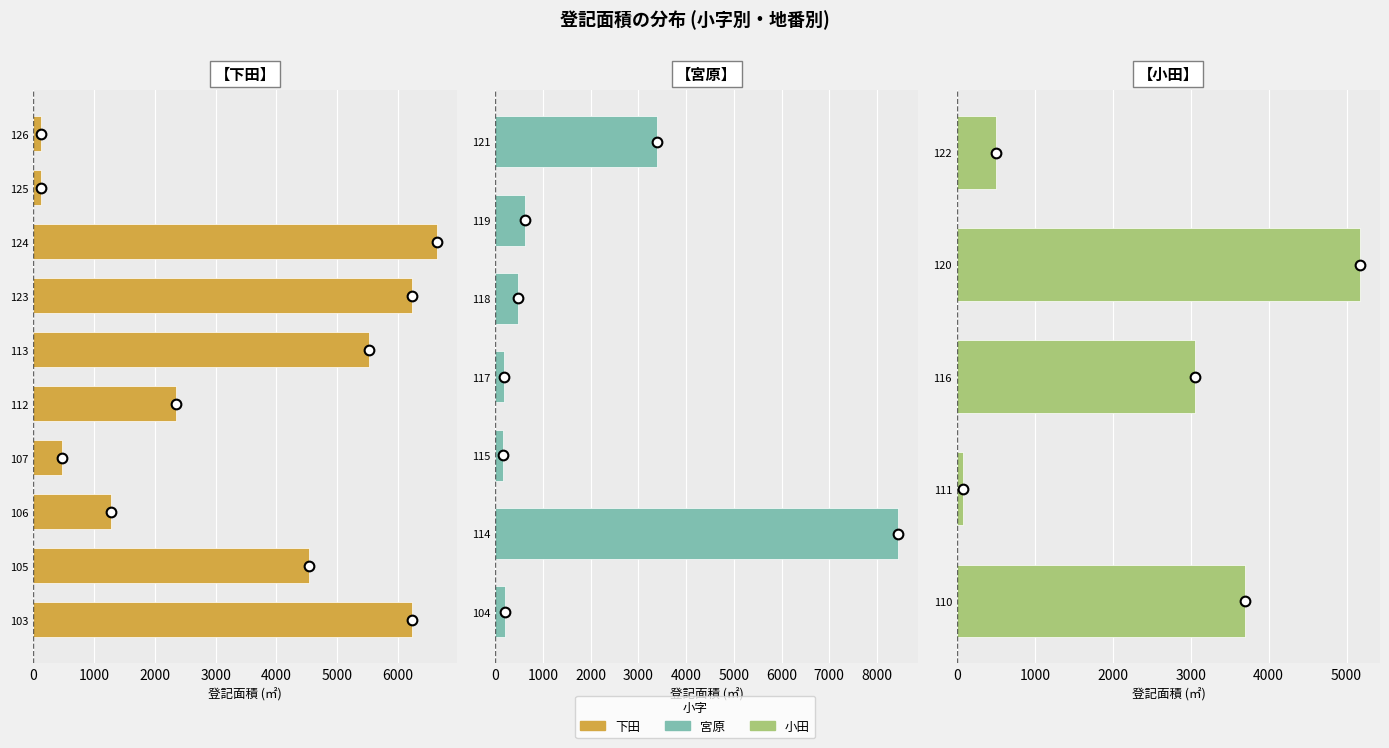

Which category has the lowest value in the 登記面積 series?

小田